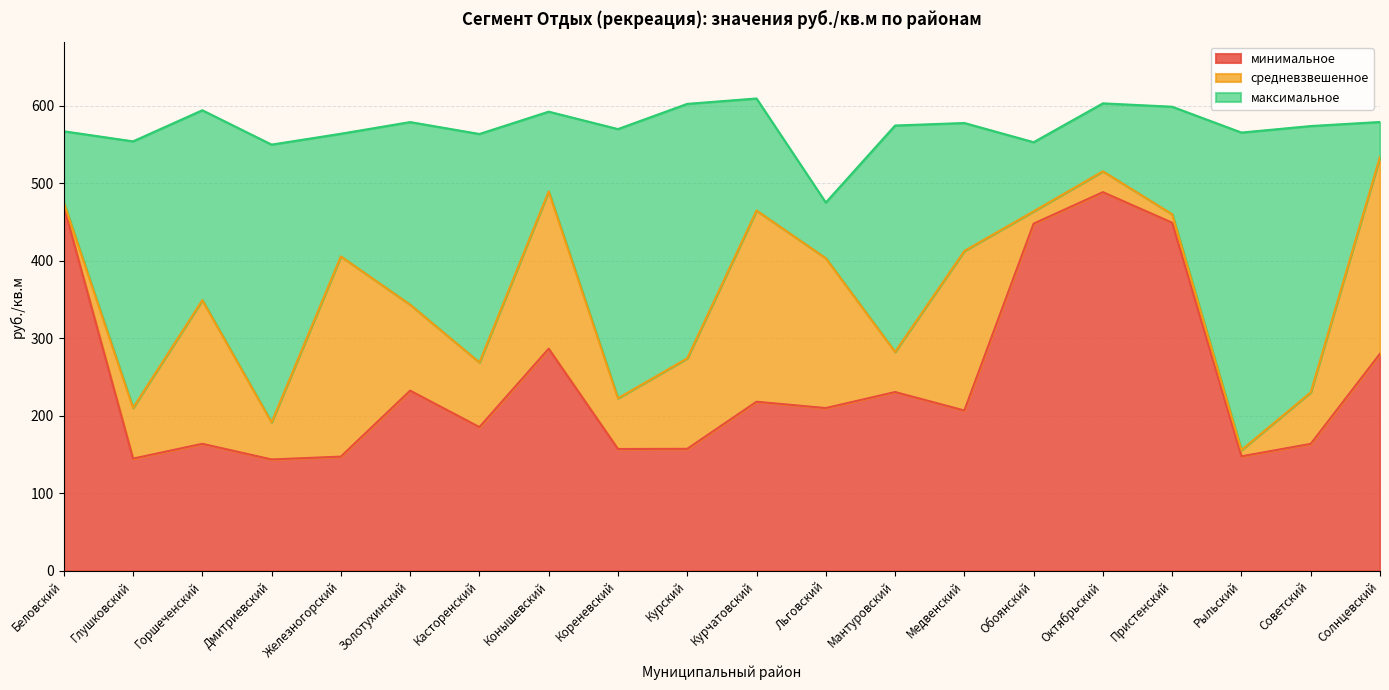

Where is the first local maximum for максимальное?

Горшеченский